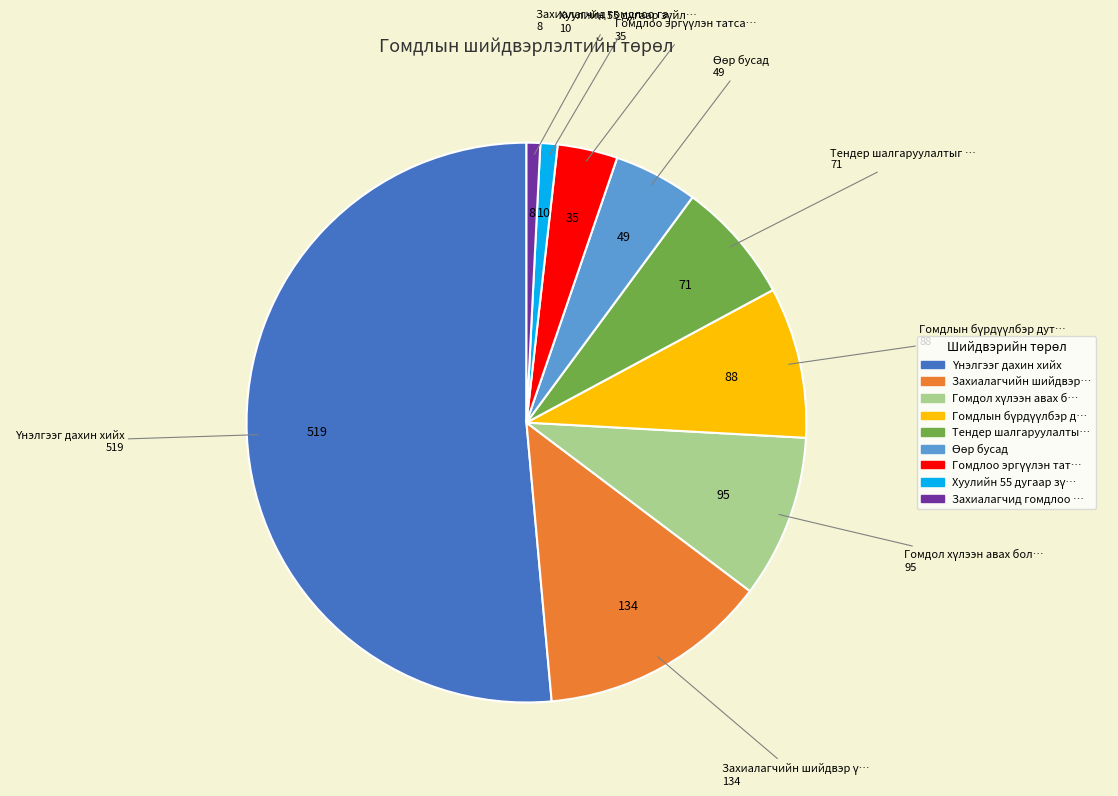

Is there a majority slice in this chart?

Yes